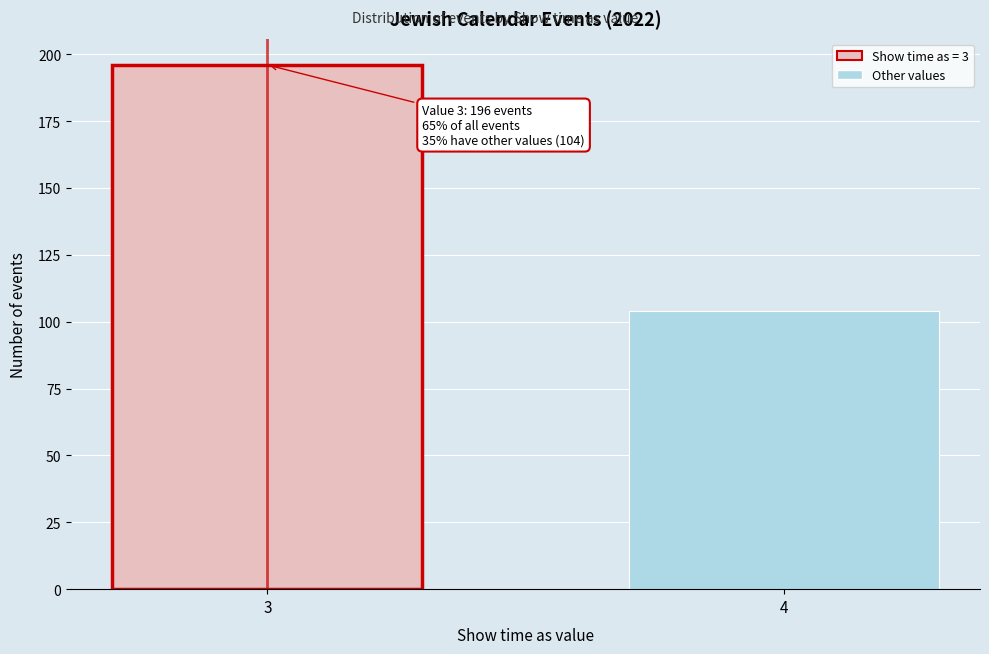

Reading left to right, transcribe all the data shown in this chart.

3=196	4=104